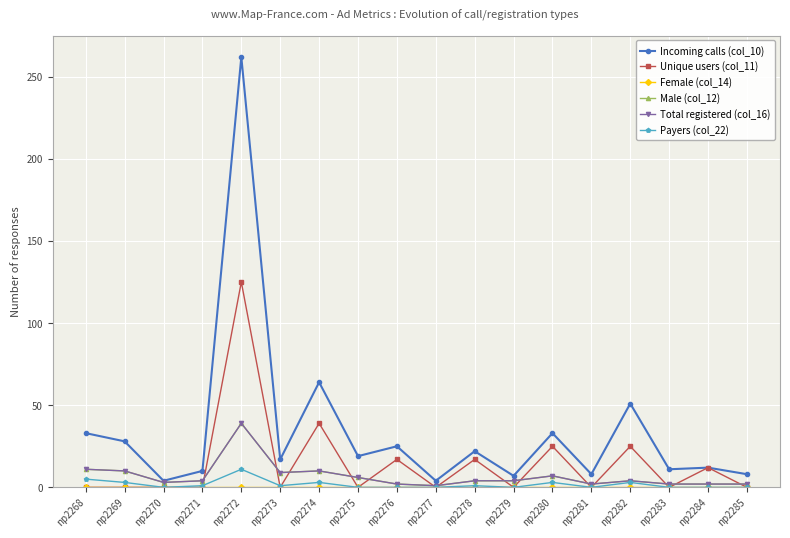

At which label does Payers (col_22) reach its peak?

np2272